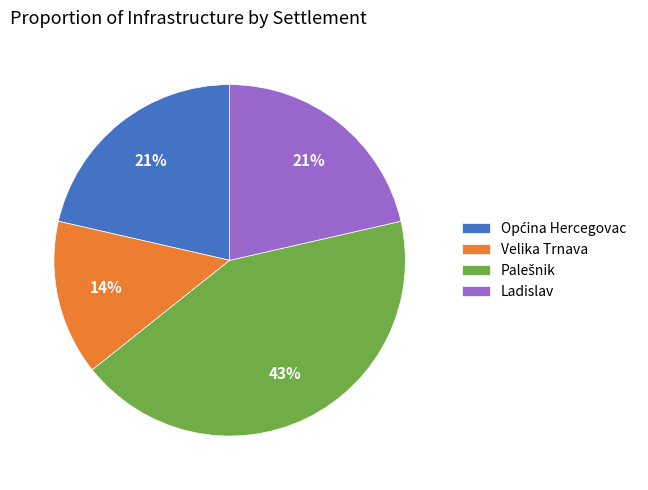

What is the smallest slice in the pie chart?

Velika Trnava